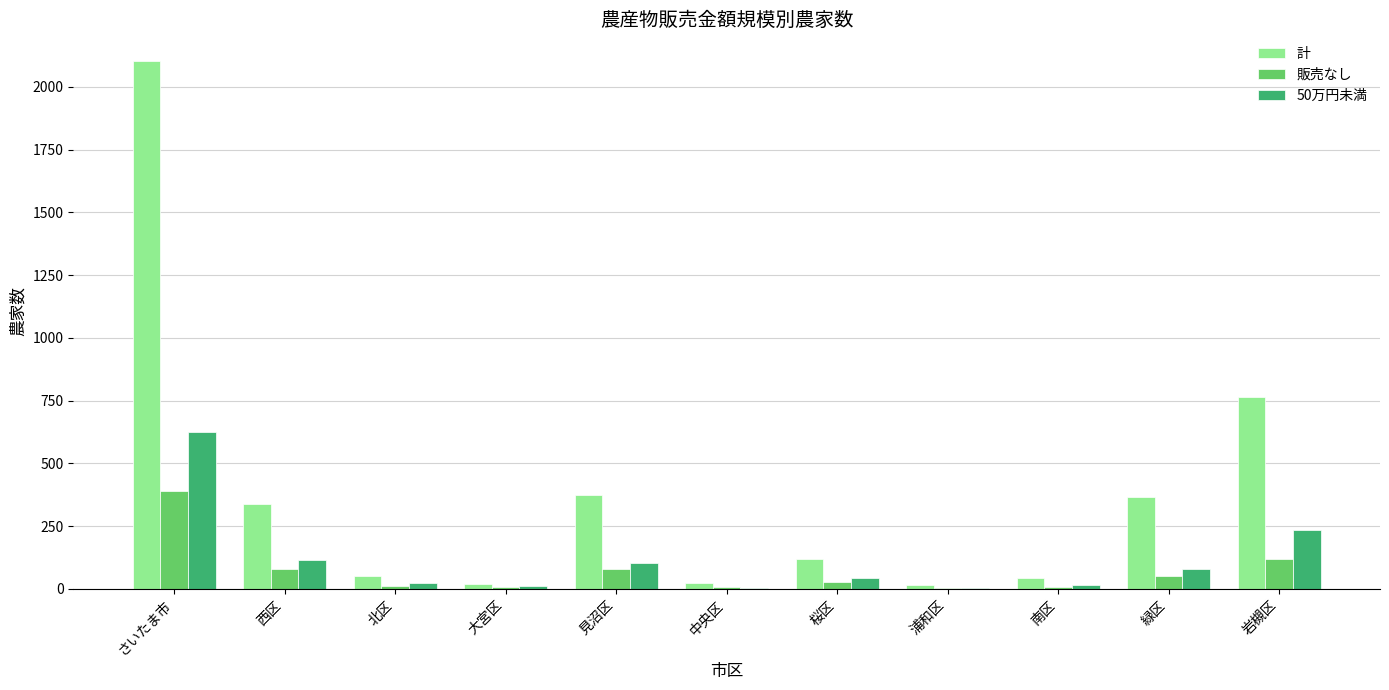

Which series has the largest total across all categories?

計